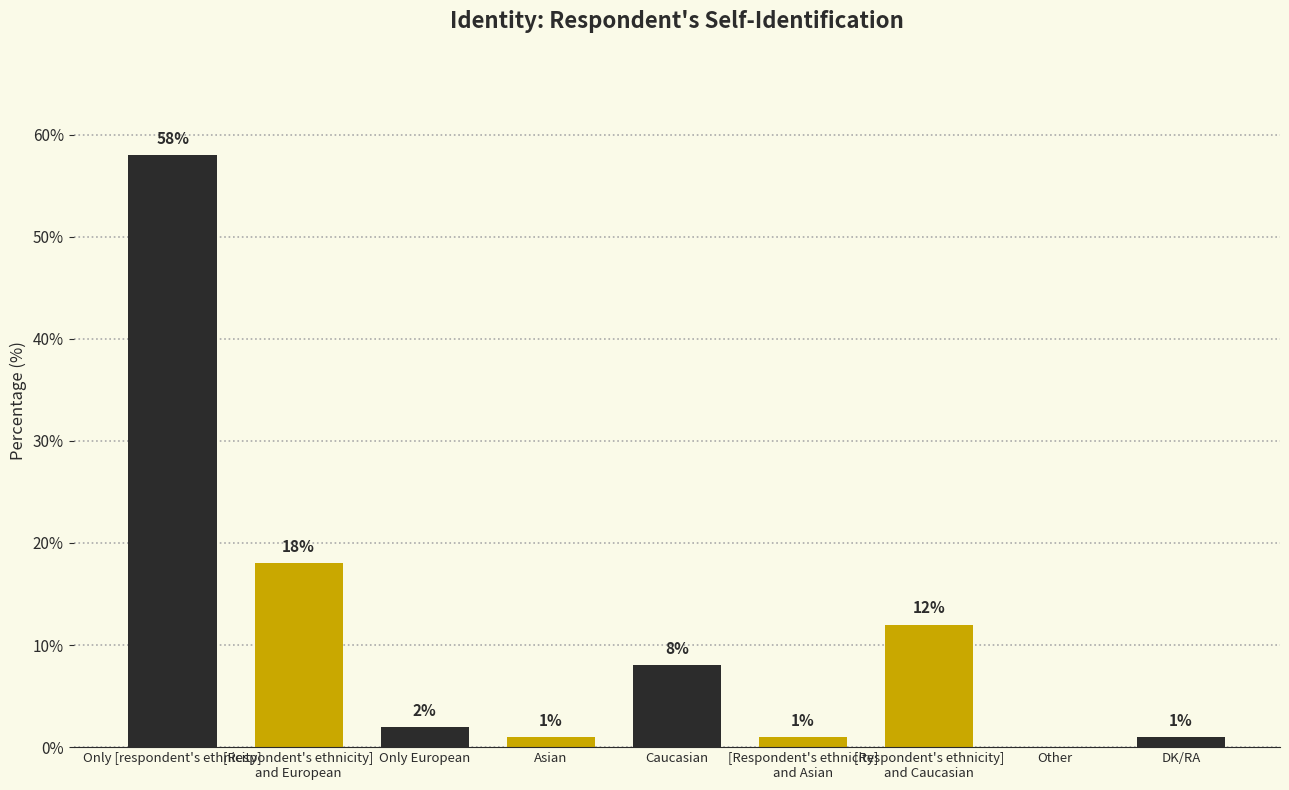

Which has a higher value, Other or DK/RA?

DK/RA